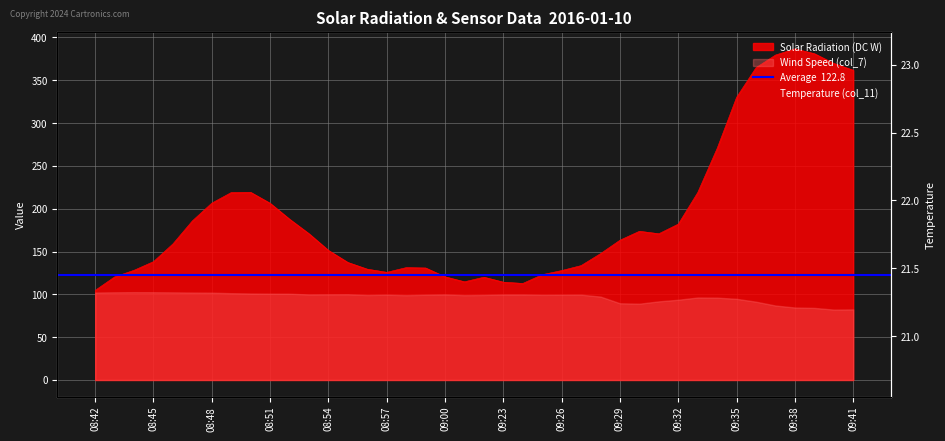

At how many categories does at least one series exceed 124?

32